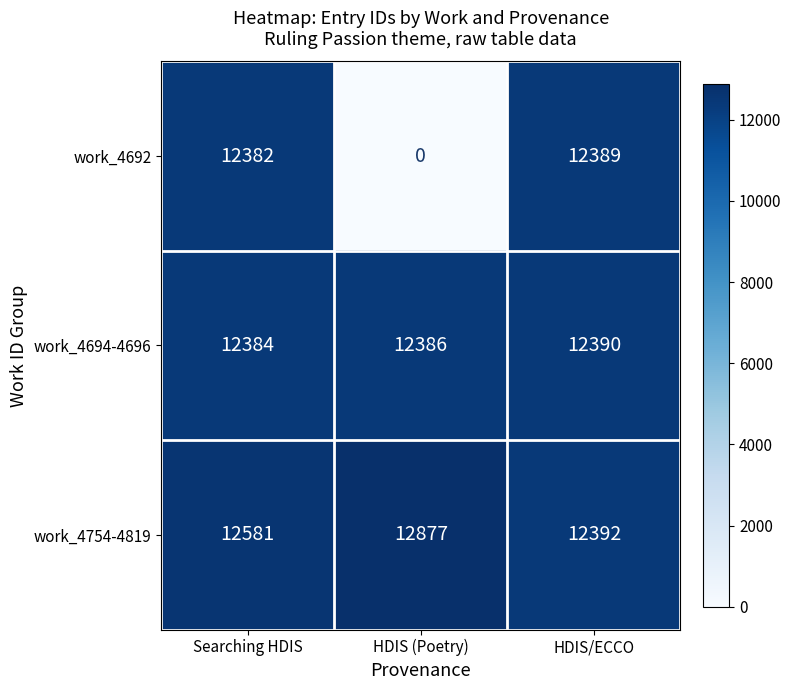

How many data points in work_4694-4696 are less than 12386?

1